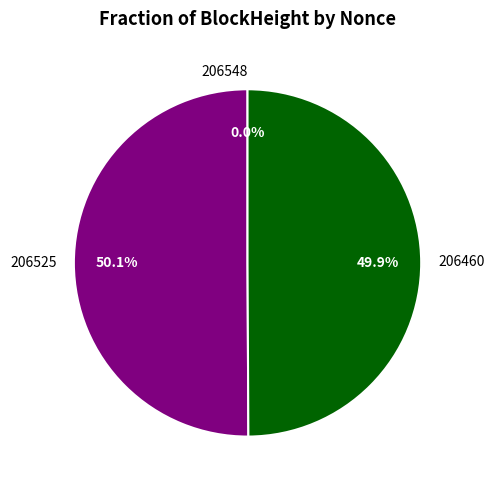

Combined, what portion of the pie is 206525 and 206460?

100.0%